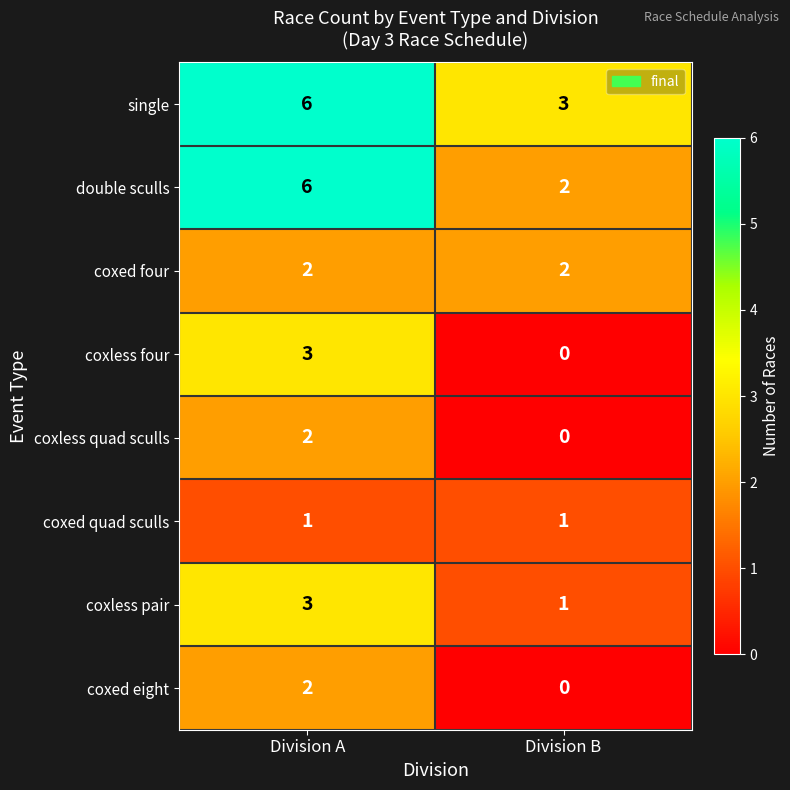

Which category has the lowest value in the coxless quad sculls series?

Division B